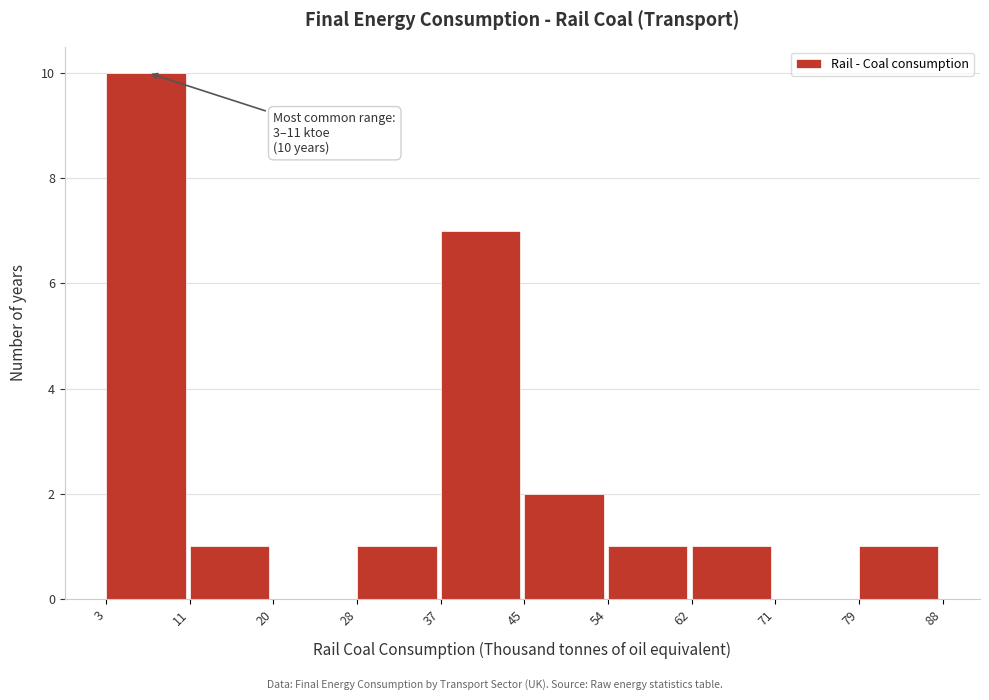

Which range on the x-axis has the tallest bar?

3 to 11